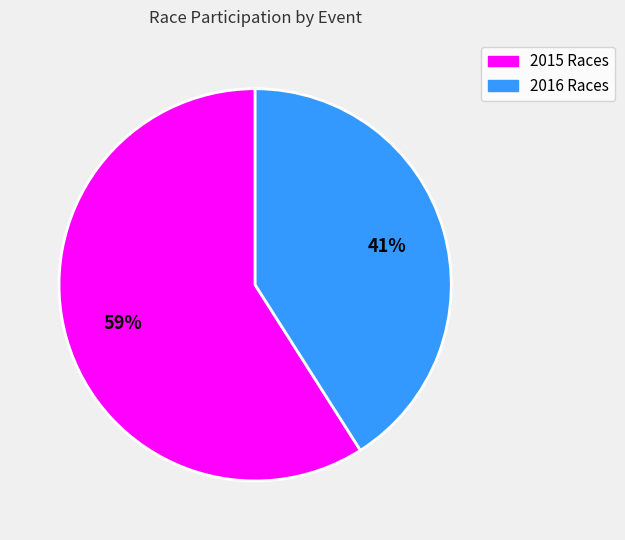

Which category accounts for the majority?

2015 Races